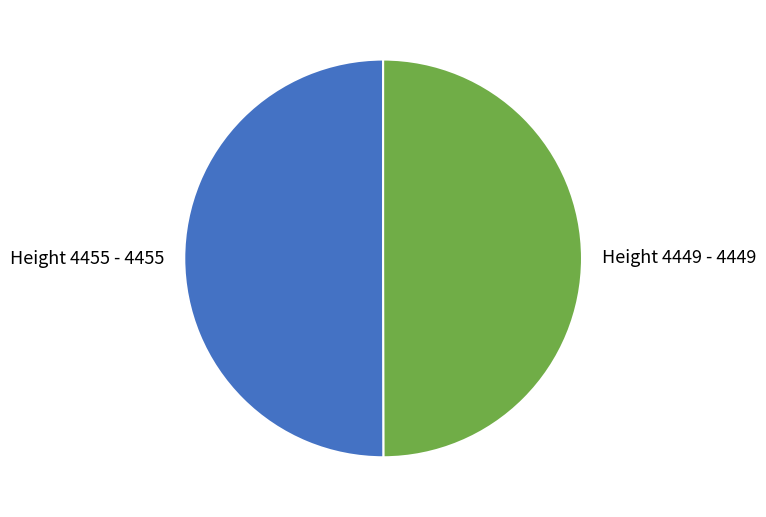

True or false: Height 4449 - 4449 accounts for 65% of the total.

False